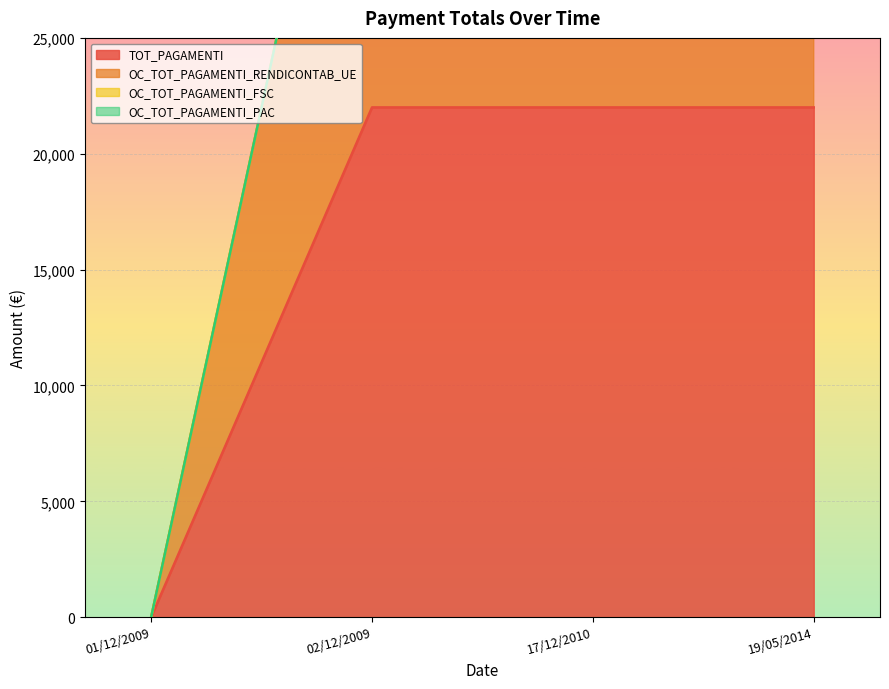

What is the label of the 2nd point from the left?

02/12/2009